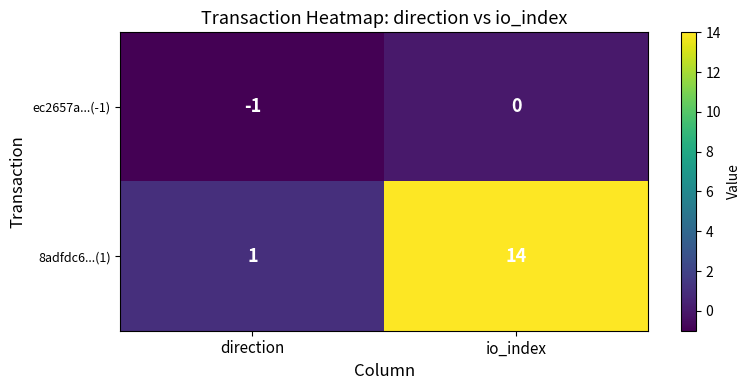

Reading left to right, transcribe all the data shown in this chart.

ec2657a...(-1): -1	0
8adfdc6...(1): 1	14